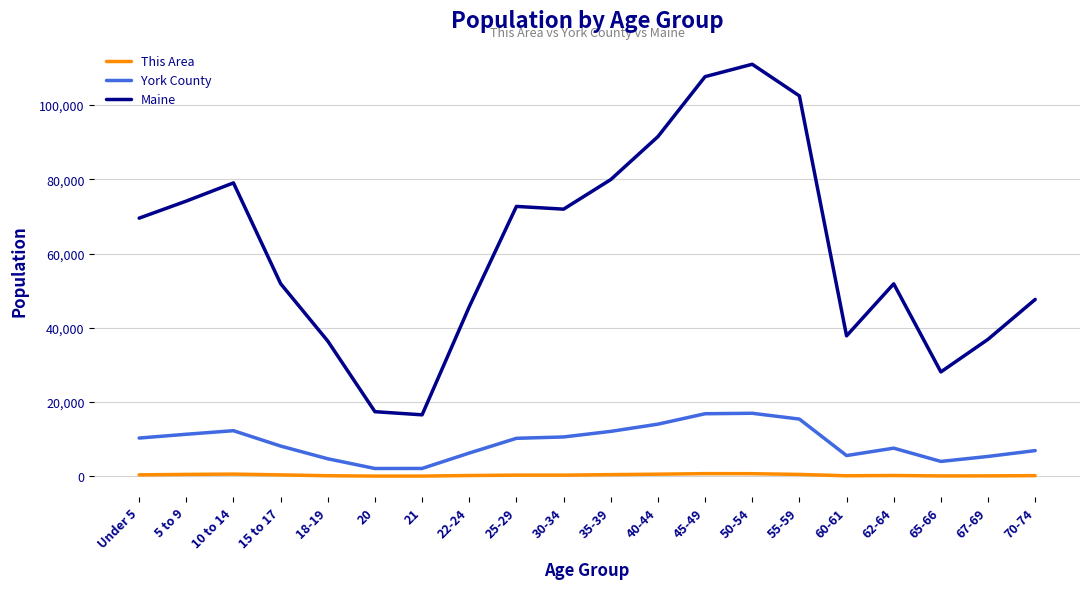

What is the maximum value shown in the chart?

110956